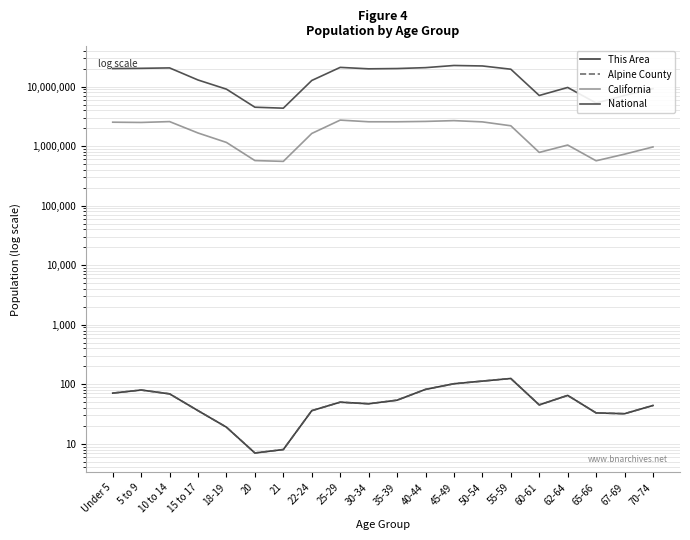

The value of Alpine County at 50-54 is 113. True or false?

True